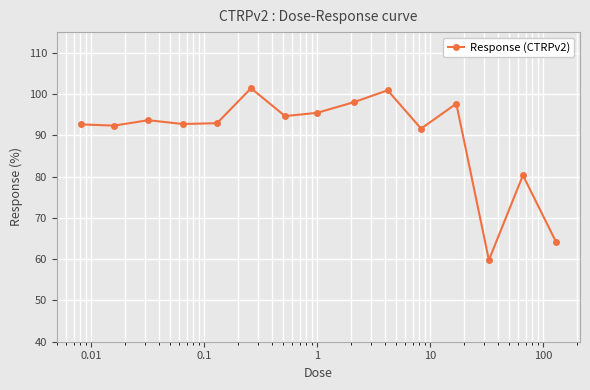

True or false: the data has more than 2 interior local peaks.

True